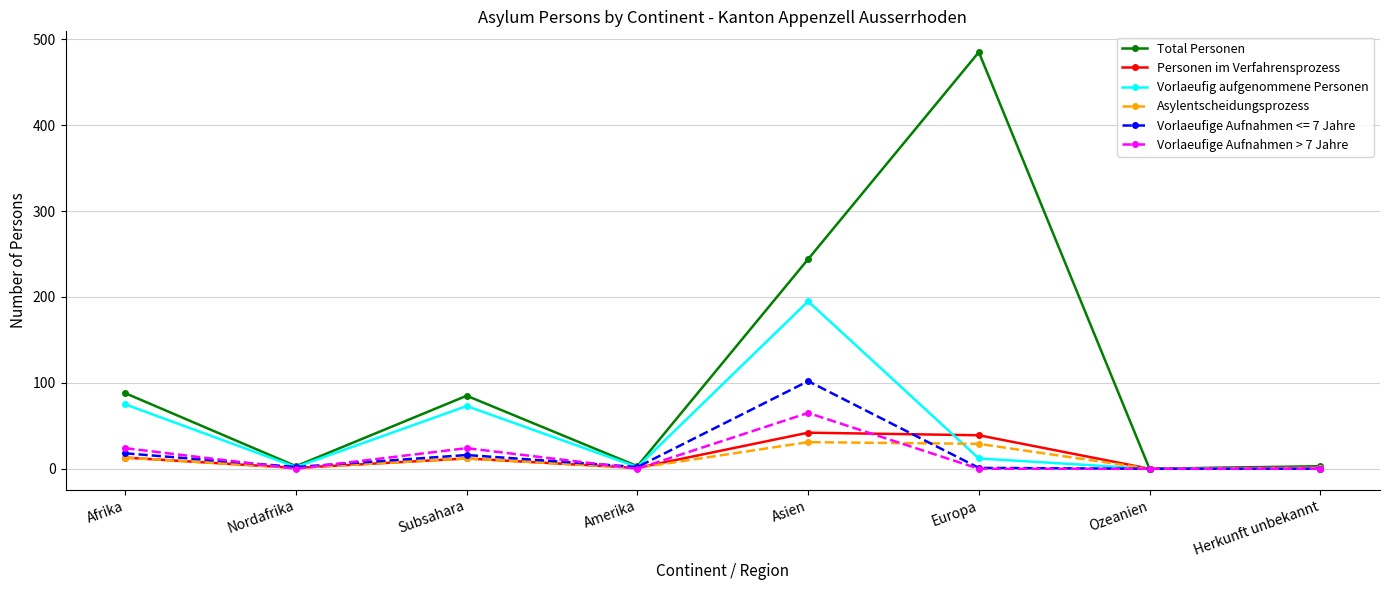

Rank the series at Asien from lowest to highest value.

Asylentscheidungsprozess, Personen im Verfahrensprozess, Vorlaeufige Aufnahmen > 7 Jahre, Vorlaeufige Aufnahmen <= 7 Jahre, Vorlaeufig aufgenommene Personen, Total Personen